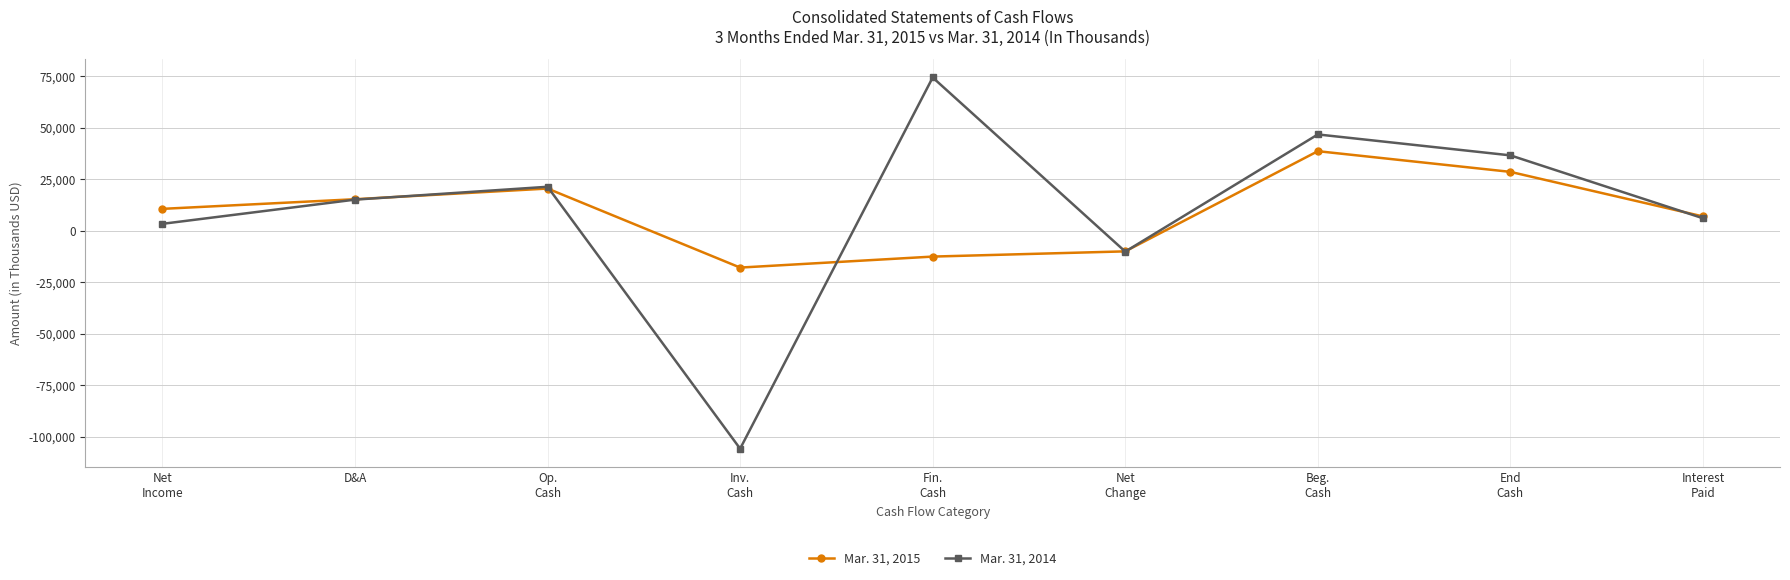

Rank the series at Op.
Cash from highest to lowest value.

Mar. 31, 2014, Mar. 31, 2015